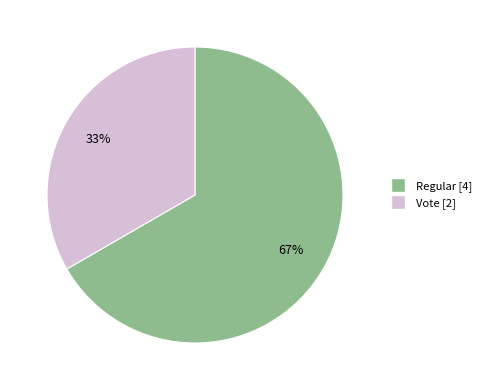

Between Vote and Regular, which is larger?

Regular